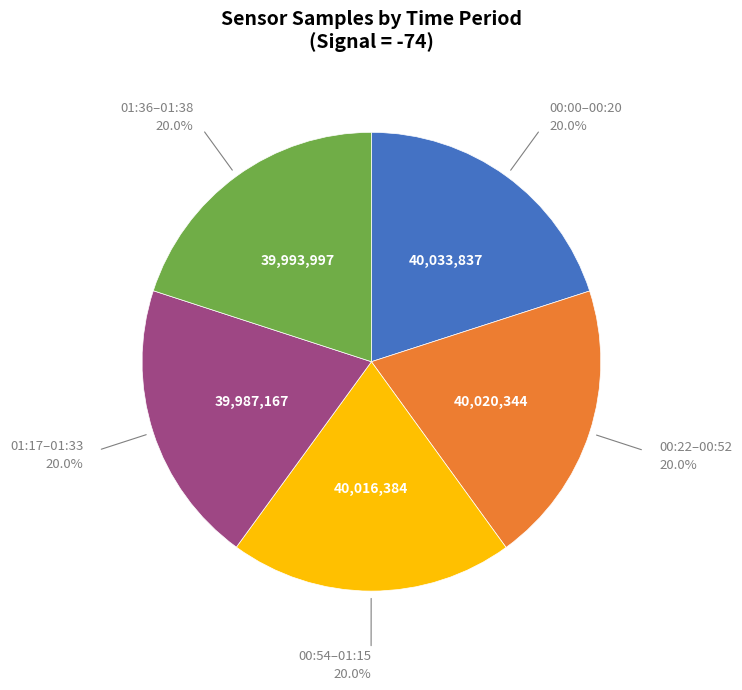

Does any single category account for the majority?

No